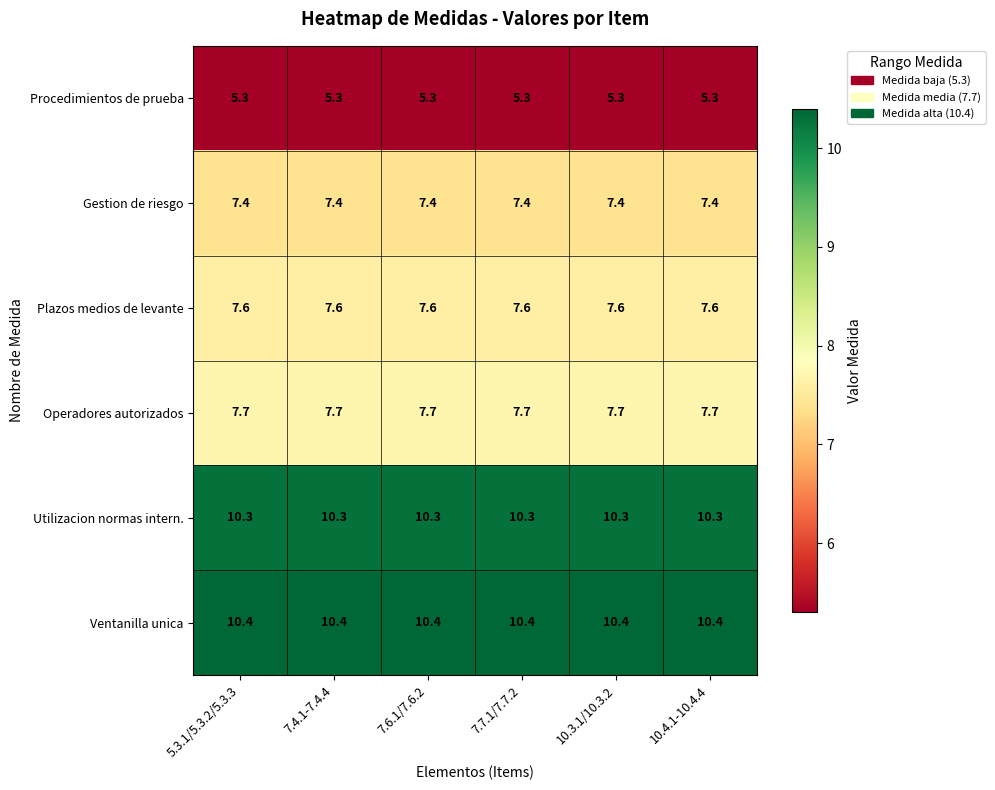

What is the approximate value of Ventanilla unica at 10.4.1-10.4.4?

10.4